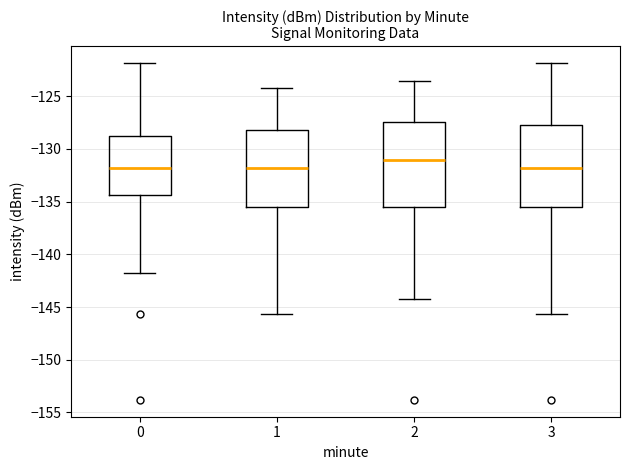

Which box's median line is the highest?

2